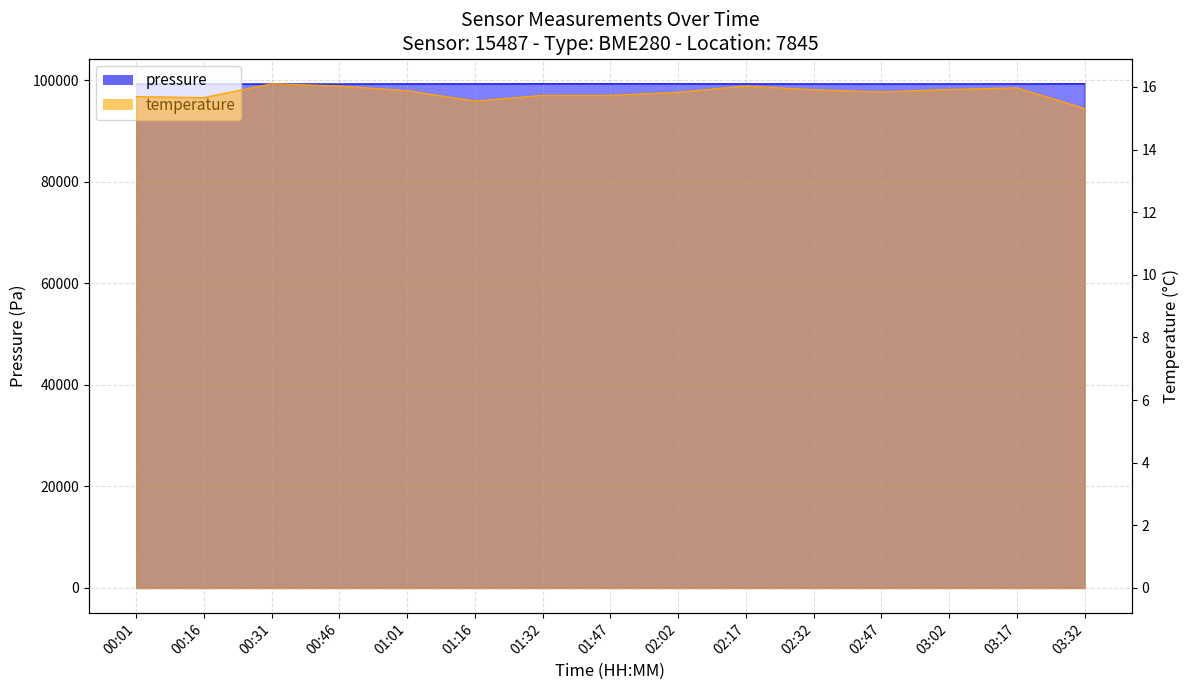

What is the greatest value displayed?

99342.7